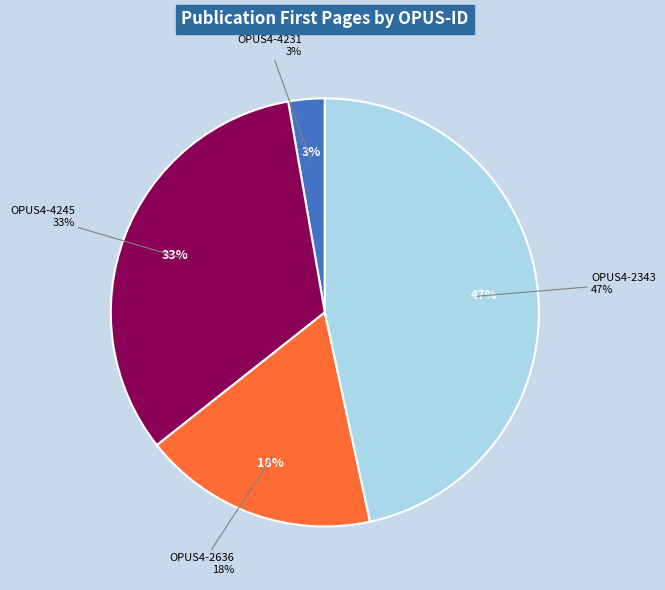

To the nearest percent, what is the difference between the OPUS4-2343 and OPUS4-2636 slice percentages?

29%